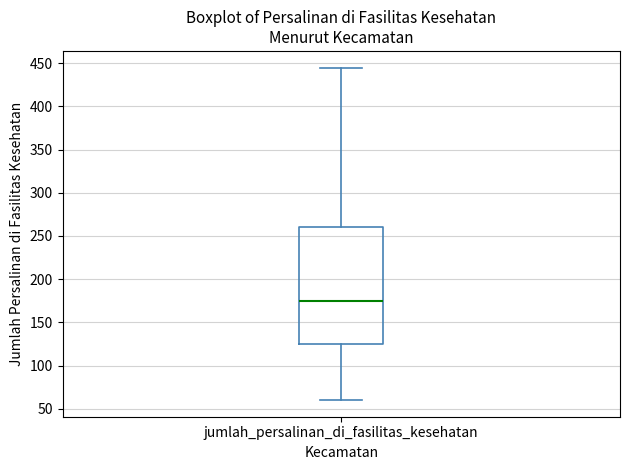

Transcribe this box plot: give where the median line is, the range the box spans, and where the two whiskers end, as read against the y-axis. The values are not printed on the chart, so give them approximately, as read against the axis.

median 175, box 125 to 260, whiskers 60 to 445